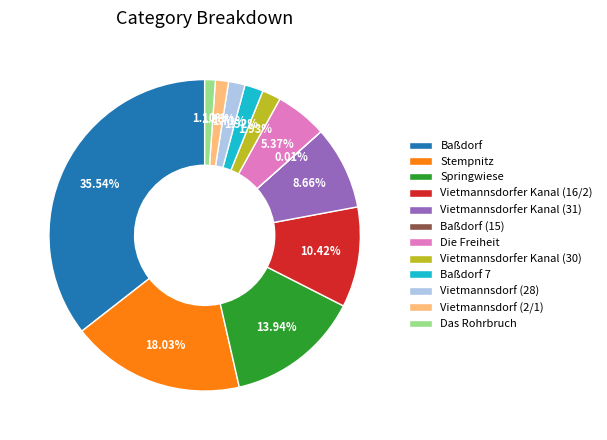

To the nearest percent, what portion does Vietmannsdorfer Kanal (30) represent?

2%